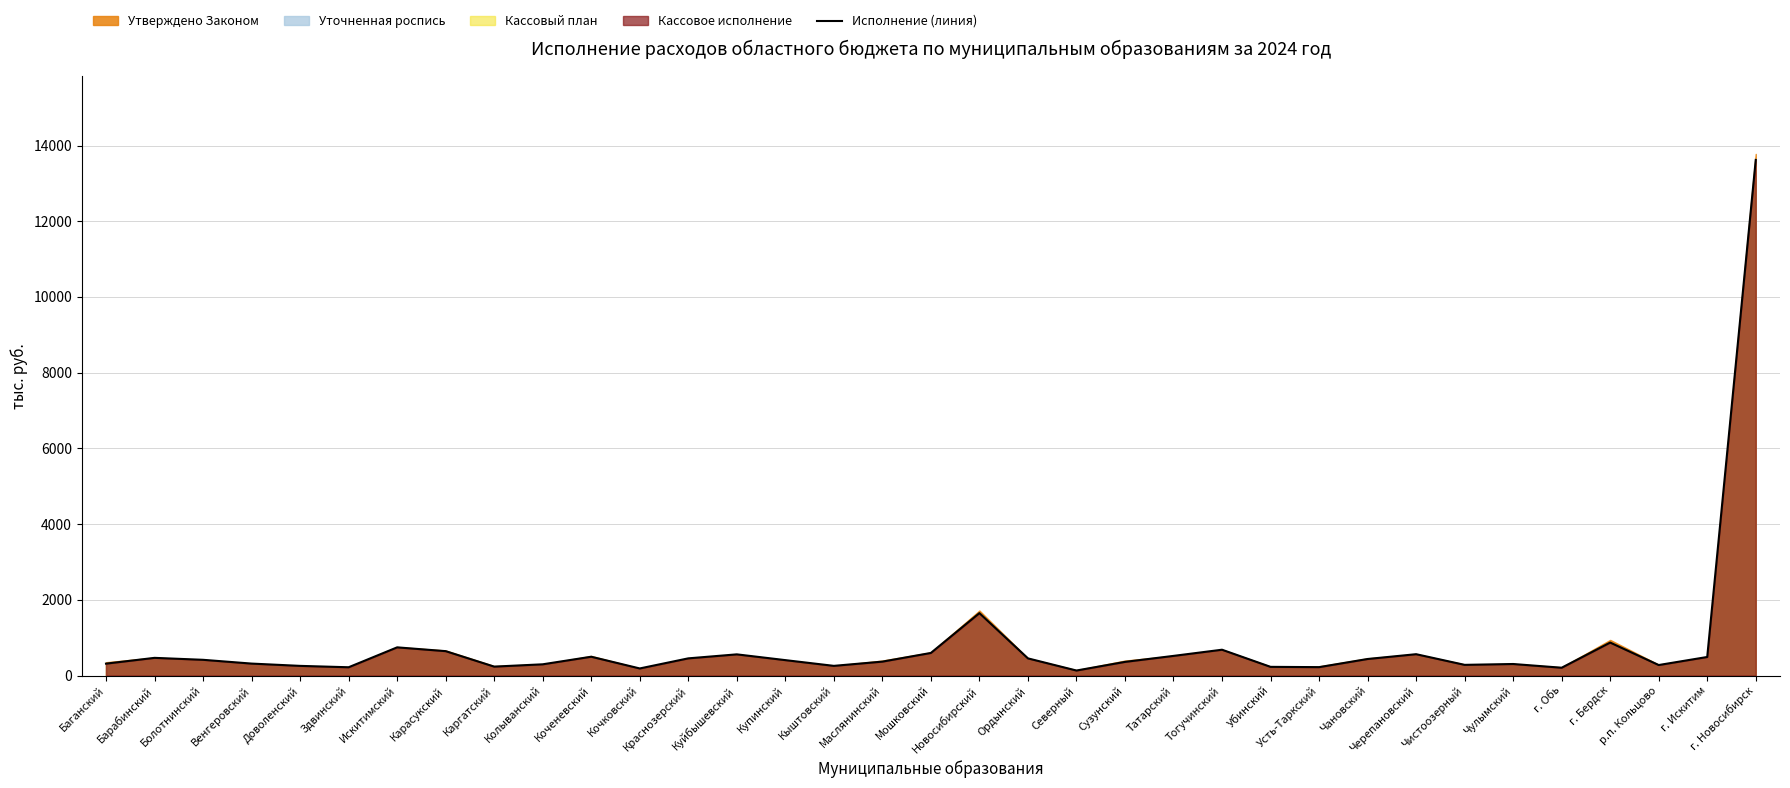

What is the smallest value displayed?

131.7